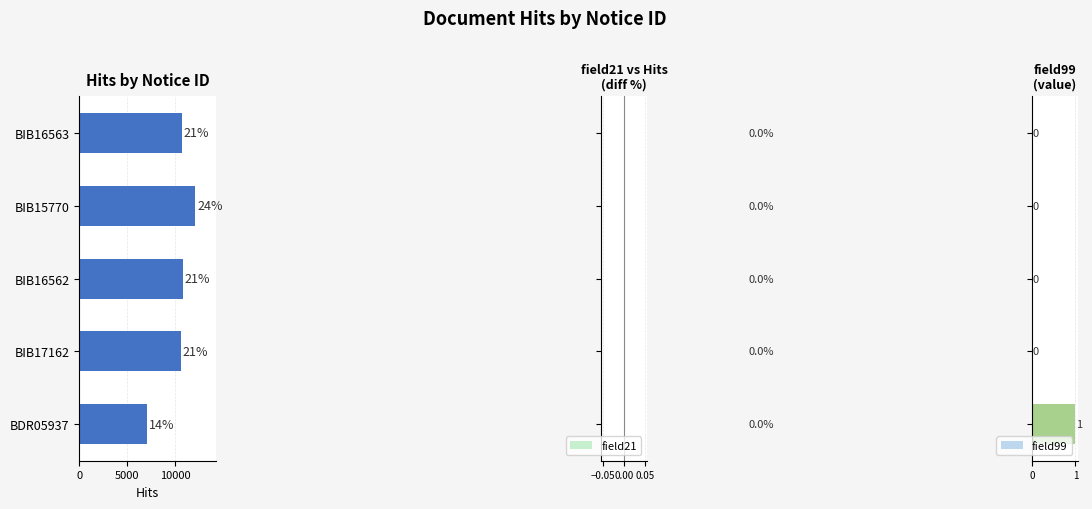

How many data points does each series have?

5